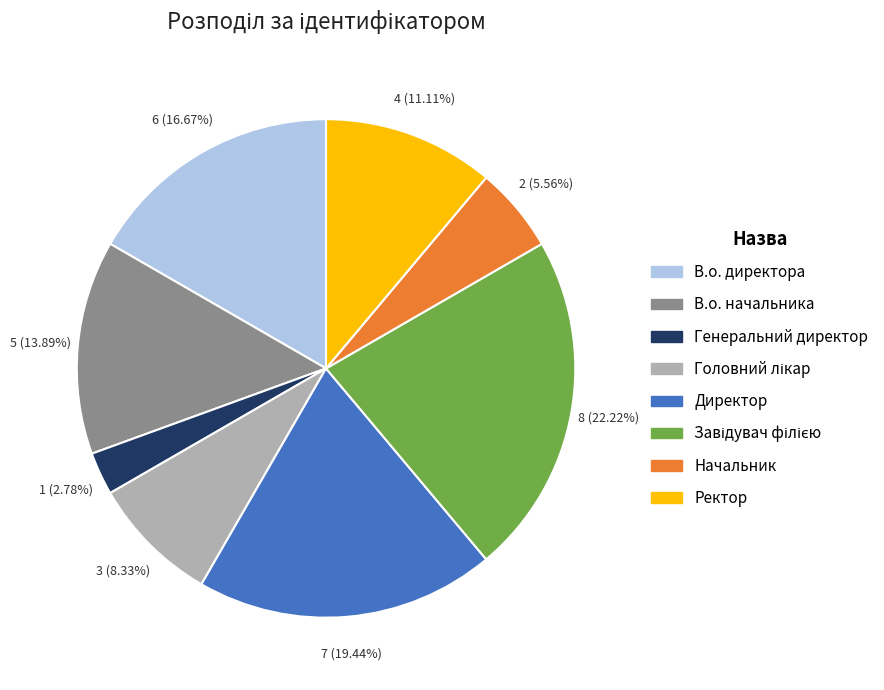

Between В.о. начальника and Начальник, which is larger?

В.о. начальника